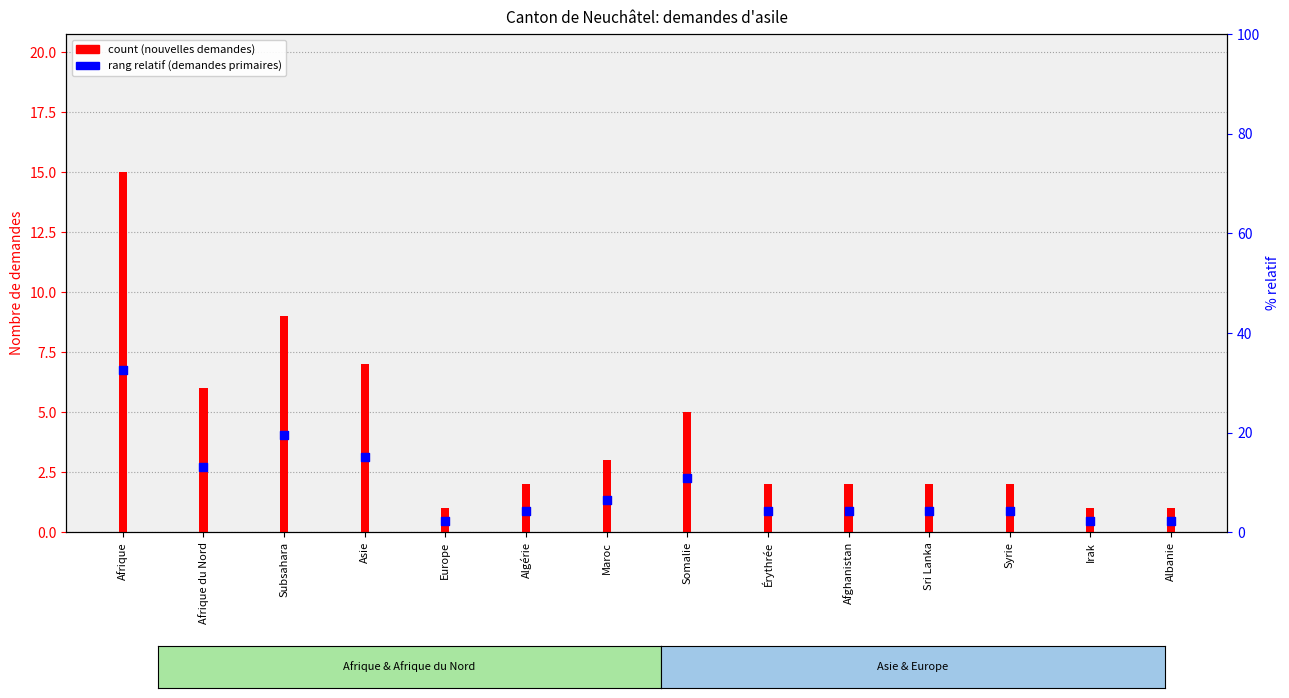

What is the change in value from Afrique du Nord to Afghanistan?

-4